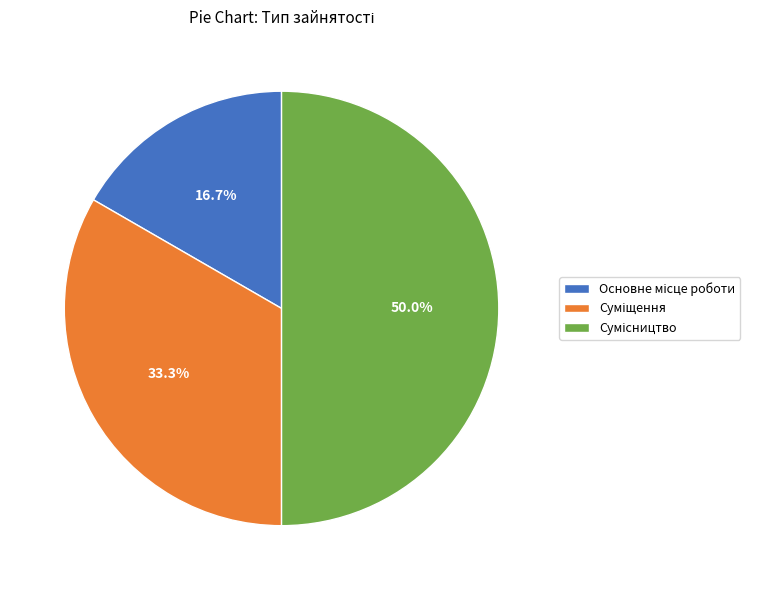

What percentage is the Сумісництво slice, to the nearest percent?

50%